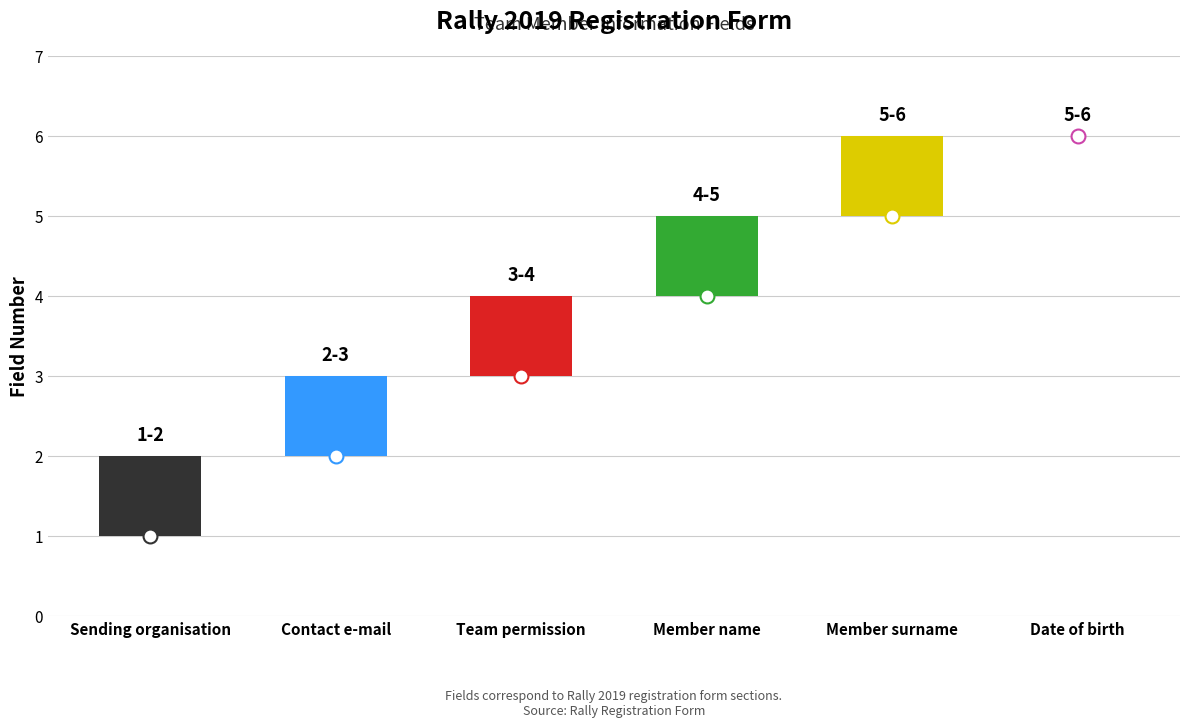

How many values in the low series exceed 4?

2